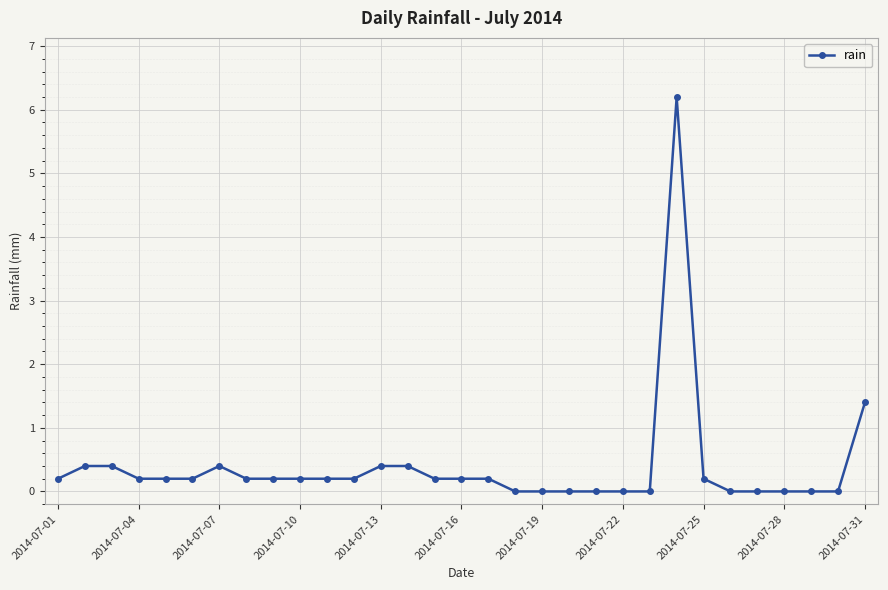

How many data points does each series have?

31